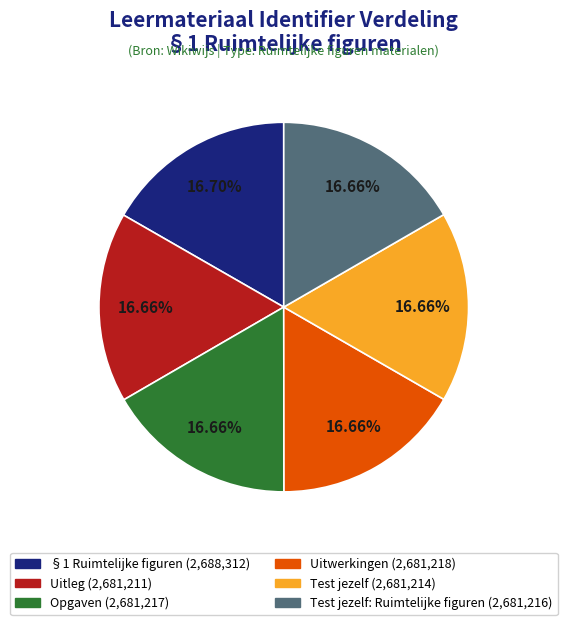

Does any single category account for the majority?

No